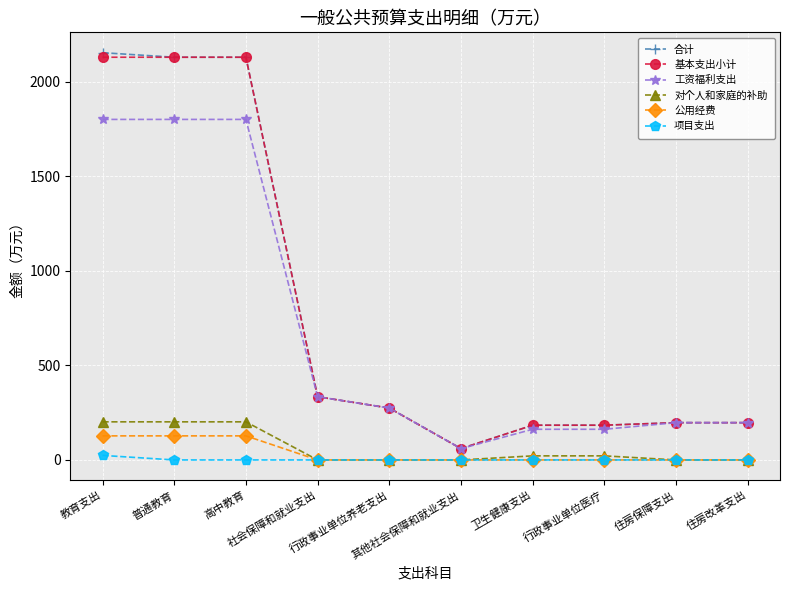

Which series changed the most between 教育支出 and 行政事业单位医疗?

合计